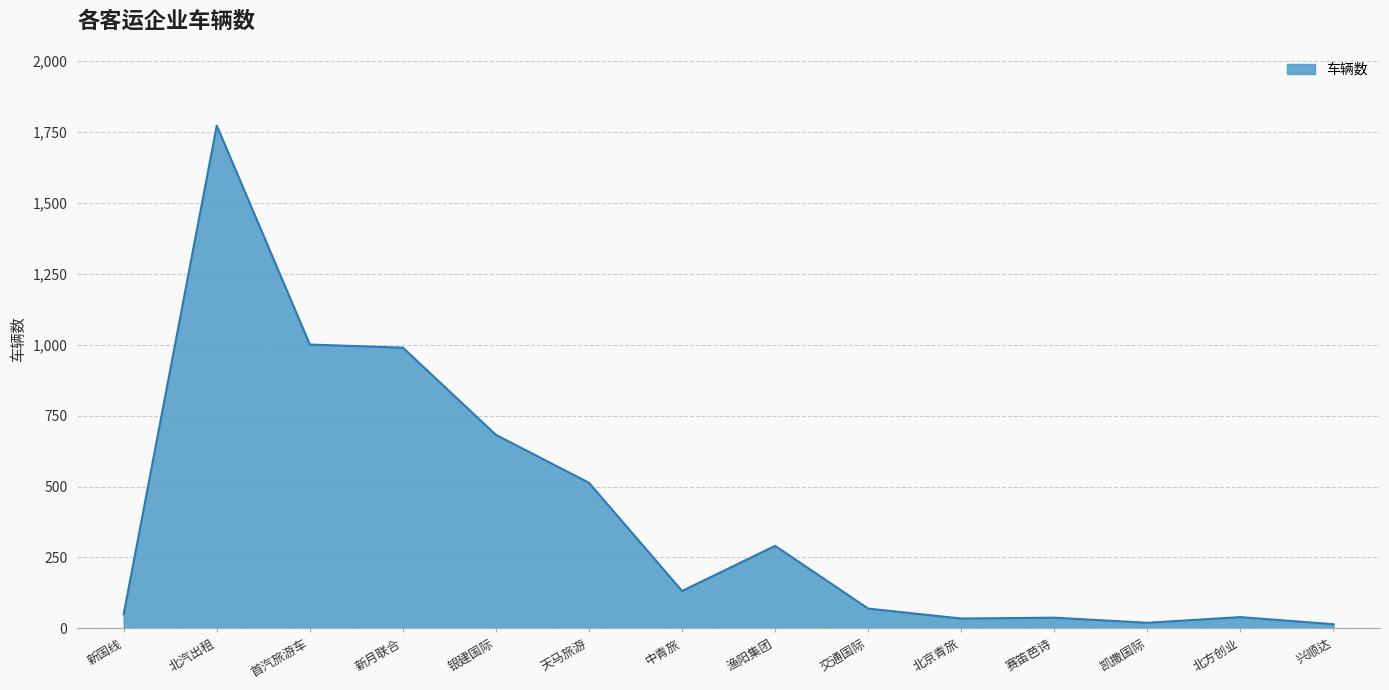

What is the change in value from 新月联合 to 天马旅游?

-476